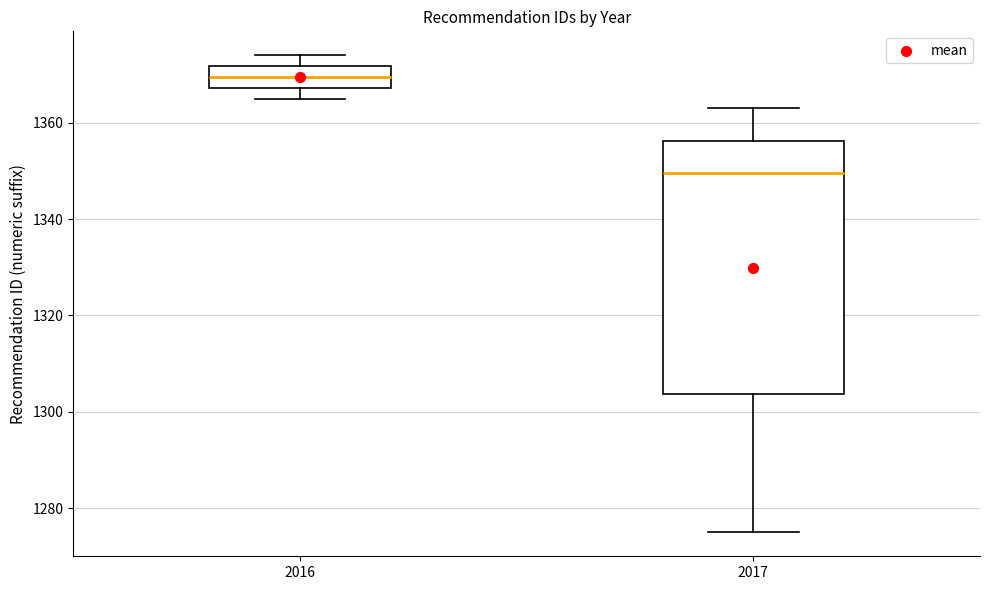

Which box's median line is the highest?

2016